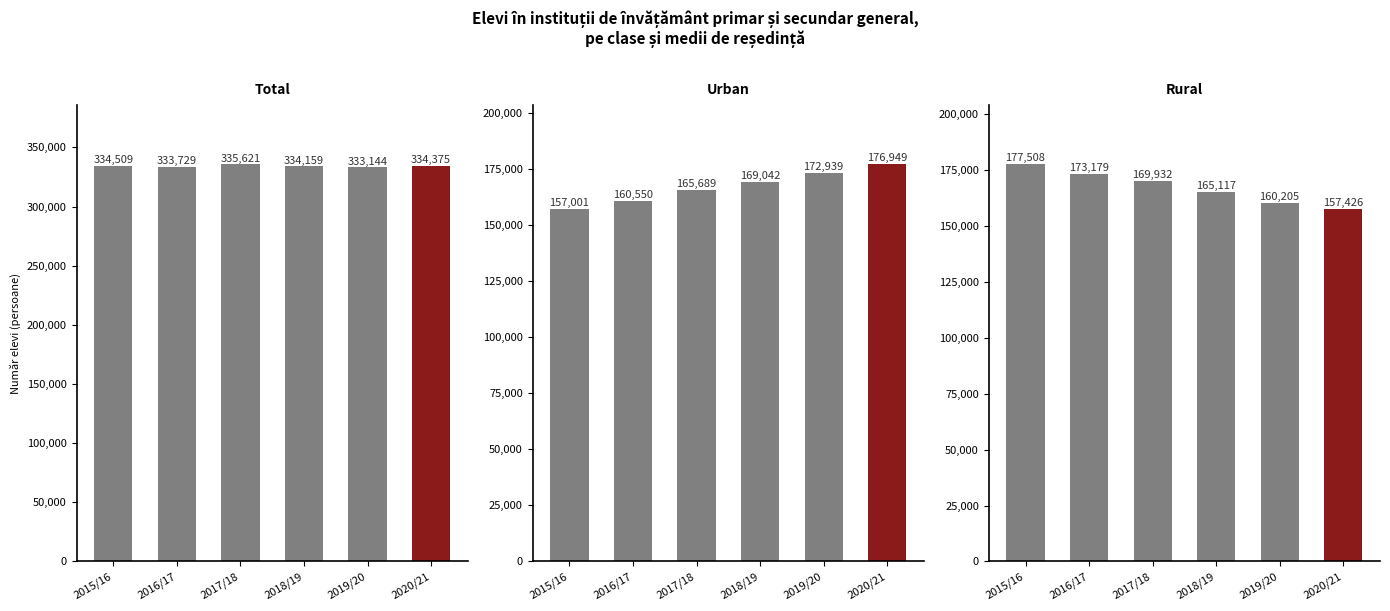

Read the Urban value at 2018/19.

169042